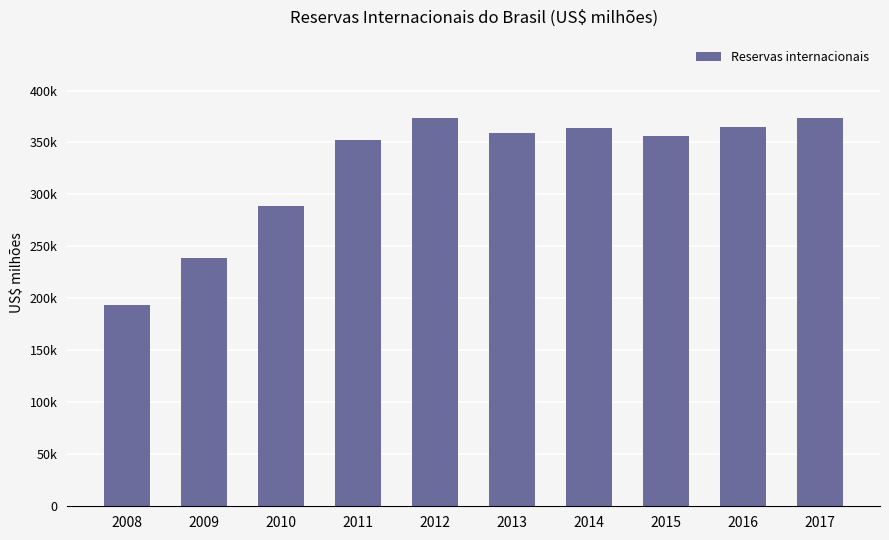

Which has a higher value, 2012 or 2013?

2012